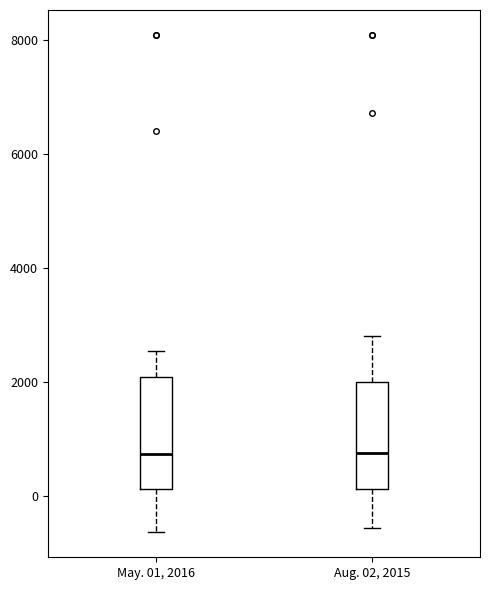

Reading left to right, read every box against the y-axis: the position of its median line, the range the box covers, and the ends of its whiskers. The values are not printed on the chart, so give them approximately, as read against the axis.

May. 01, 2016: median 800, box 200 to 2000, whiskers -600 to 2600
Aug. 02, 2015: median 800, box 200 to 2000, whiskers -600 to 2800